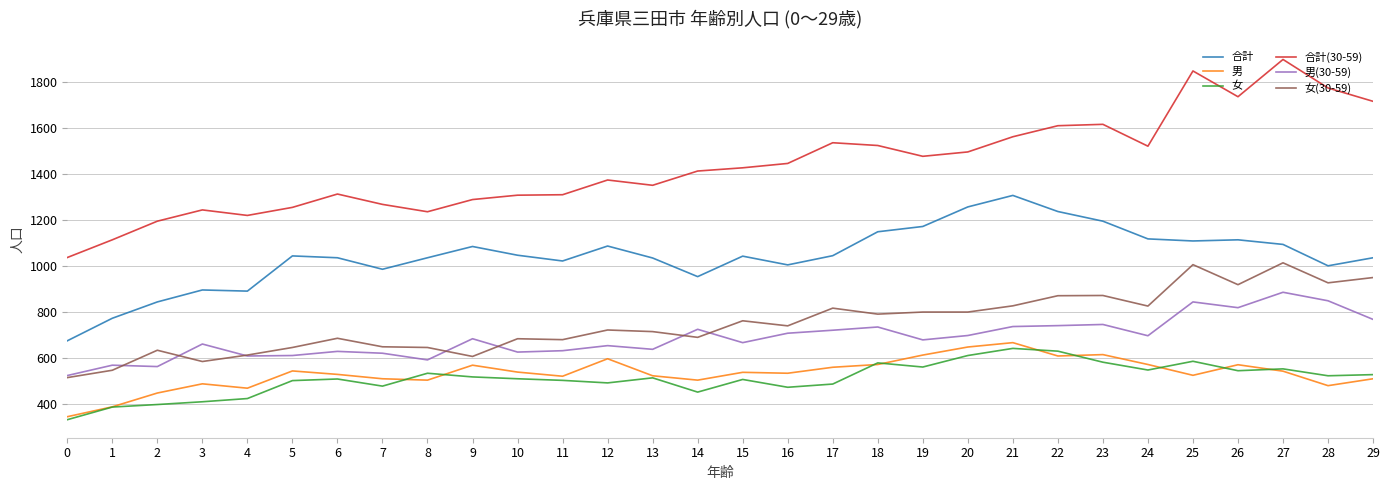

What is the minimum value for 合計(30-59)?

1035